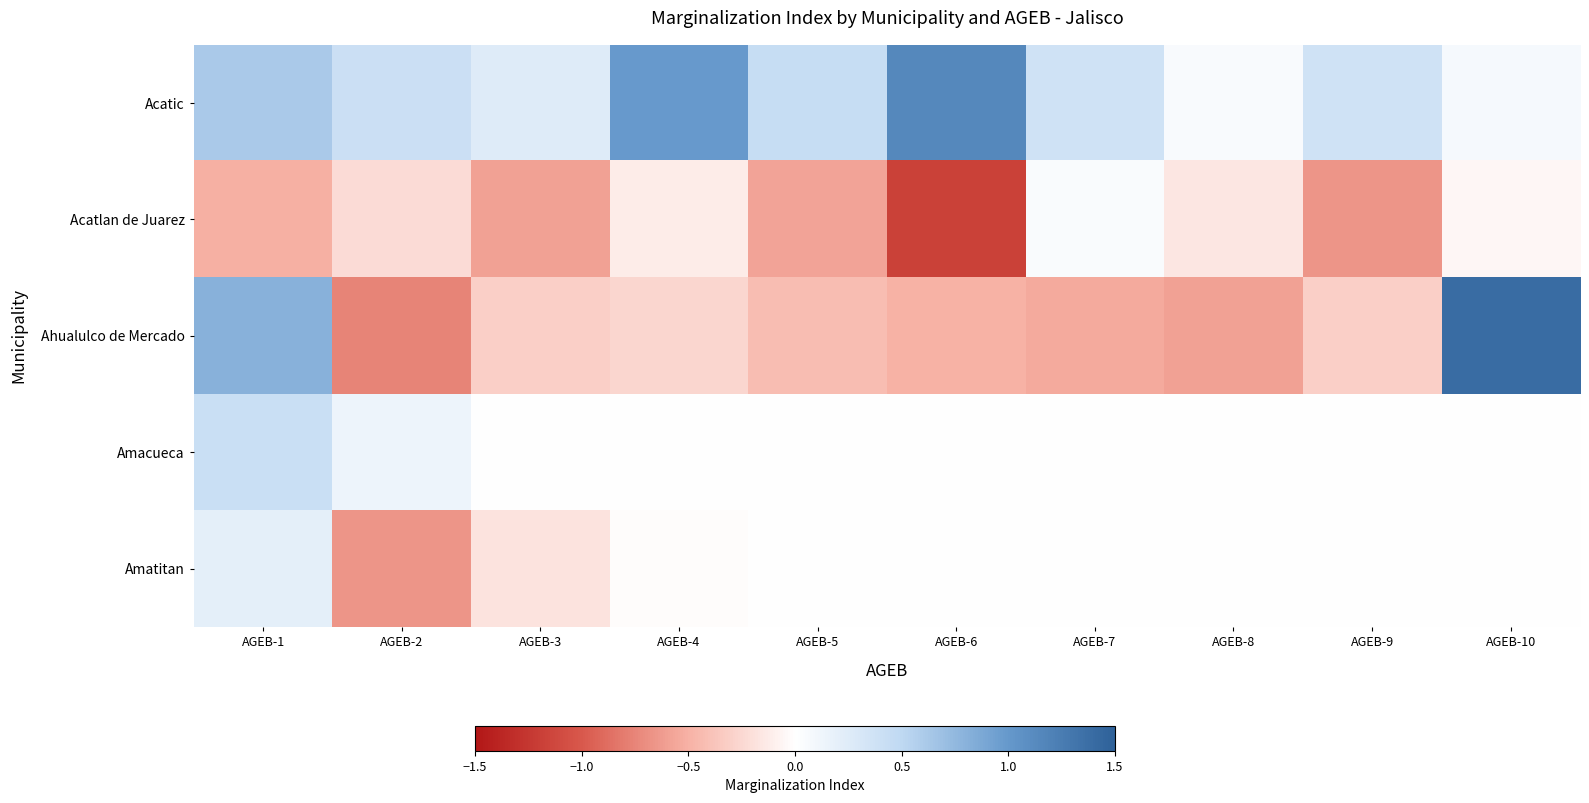

Which series has the largest total across all categories?

Acatic